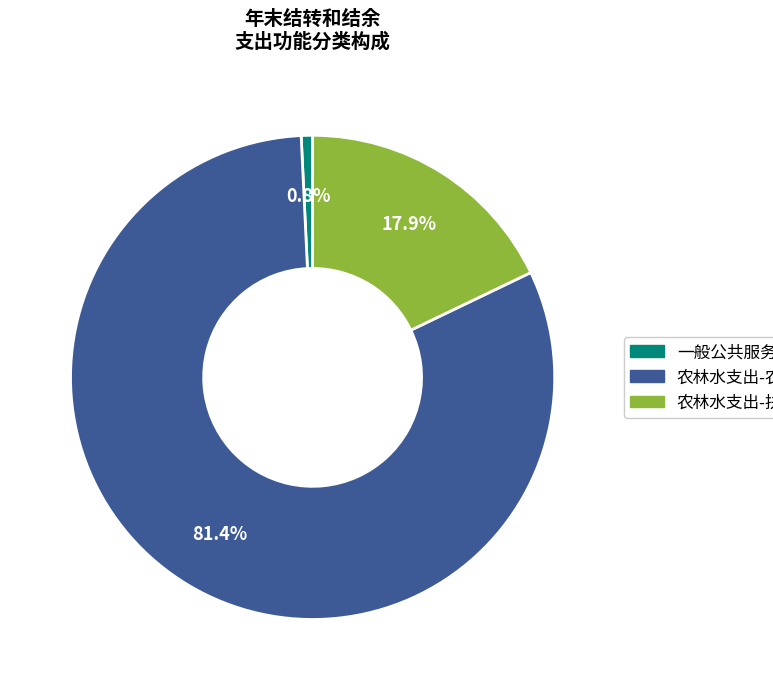

Does any single category account for the majority?

Yes